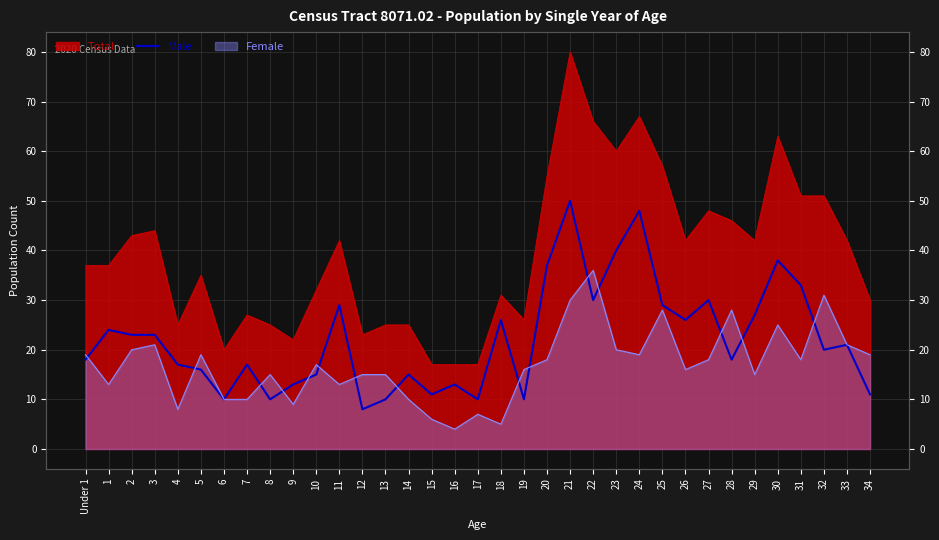

At which category does the chart reach its peak across all series?

21